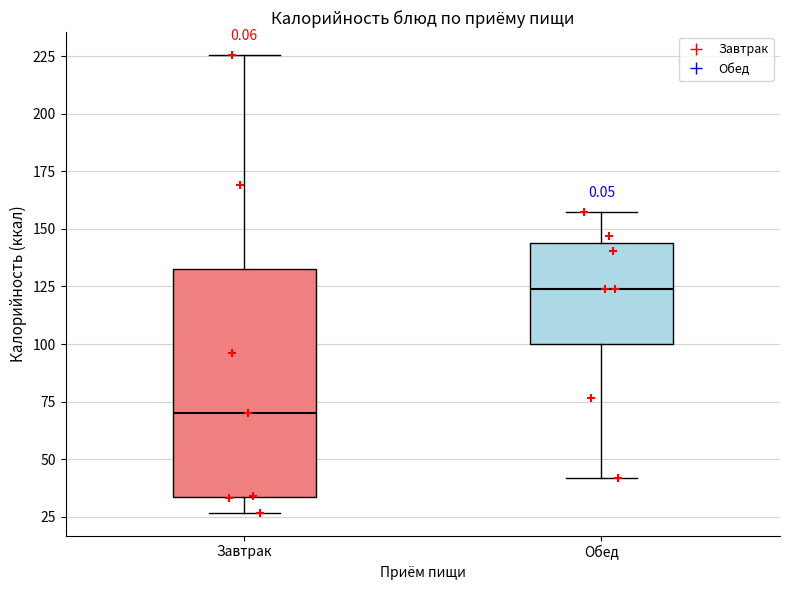

Reading left to right, read every box against the y-axis: the position of its median line, the range the box covers, and the ends of its whiskers. The values are not printed on the chart, so give them approximately, as read against the axis.

Завтрак: median 70, box 35 to 130, whiskers 25 to 225
Обед: median 125, box 100 to 145, whiskers 40 to 155